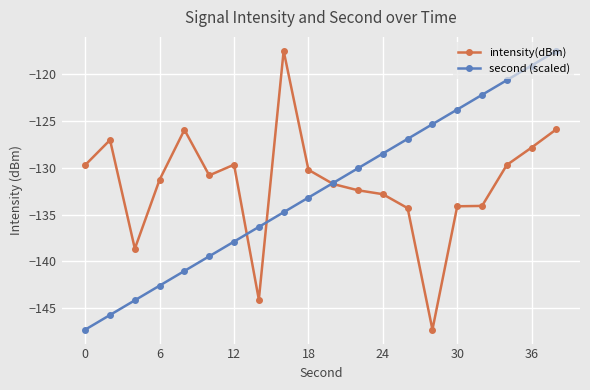

What is the value of the second (scaled) point at the 7th from the left?

-137.9